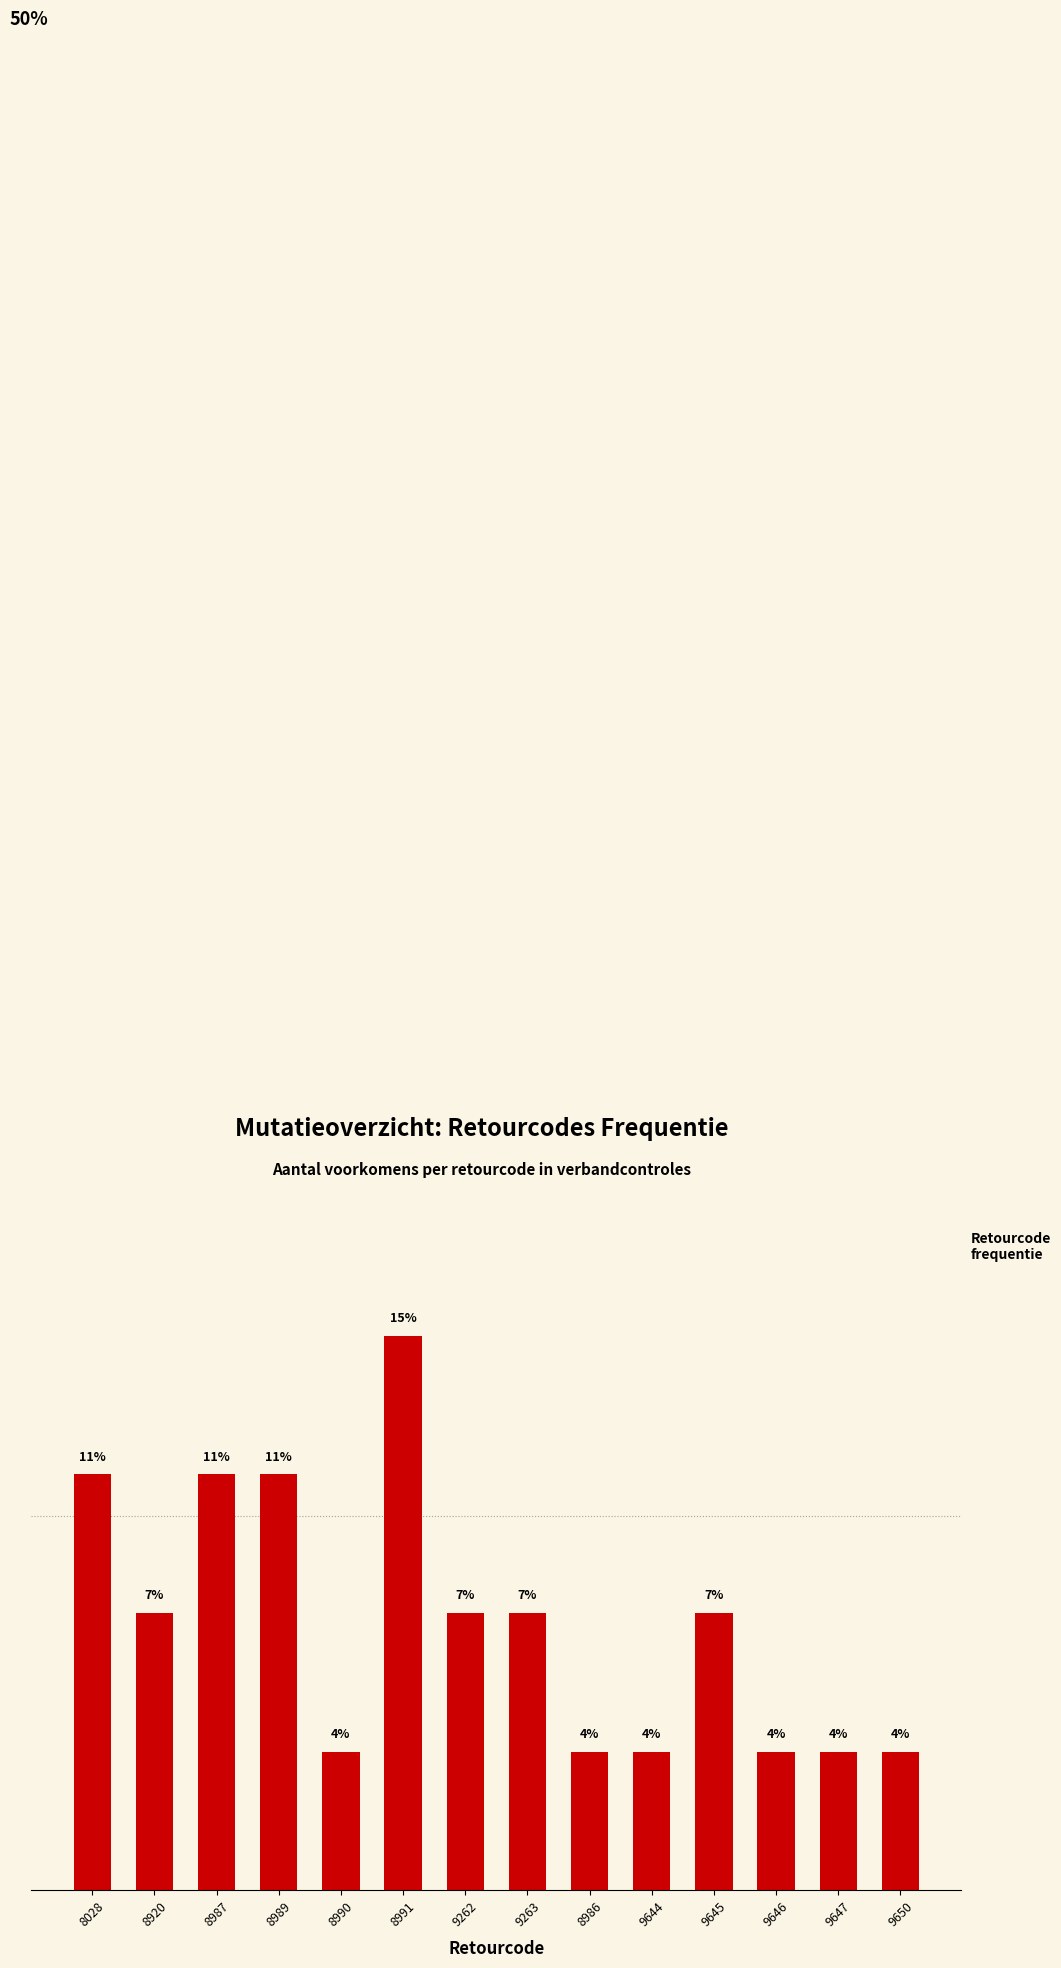

Are the bars horizontal?

No